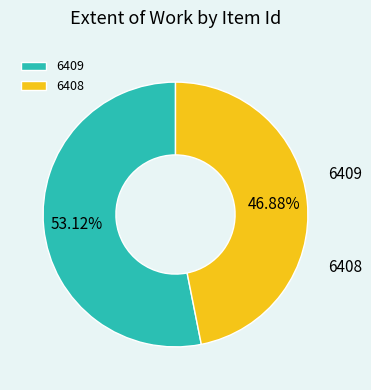

Which category accounts for the majority?

6409